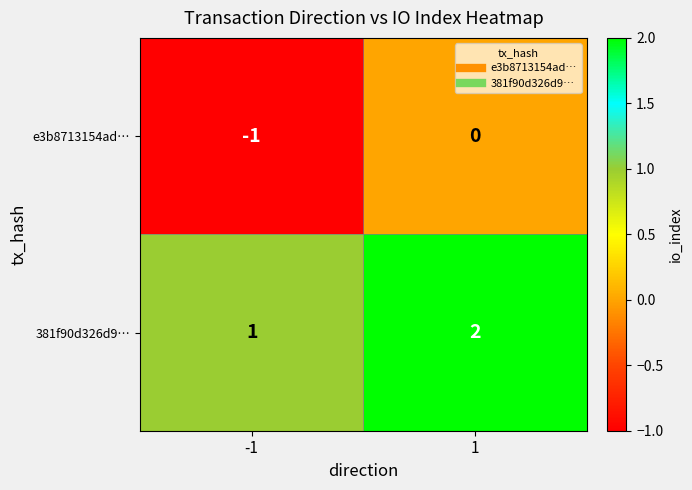

What is the maximum value shown in the chart?

2